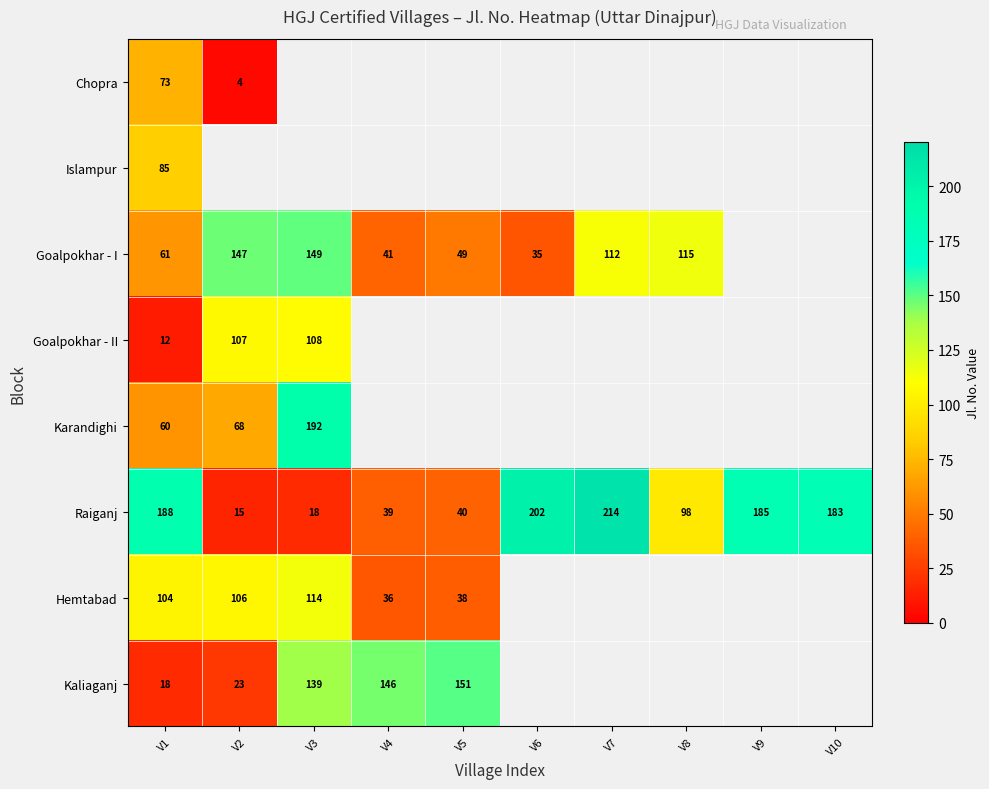

True or false: Chopra has a value of 4 at V2.

True